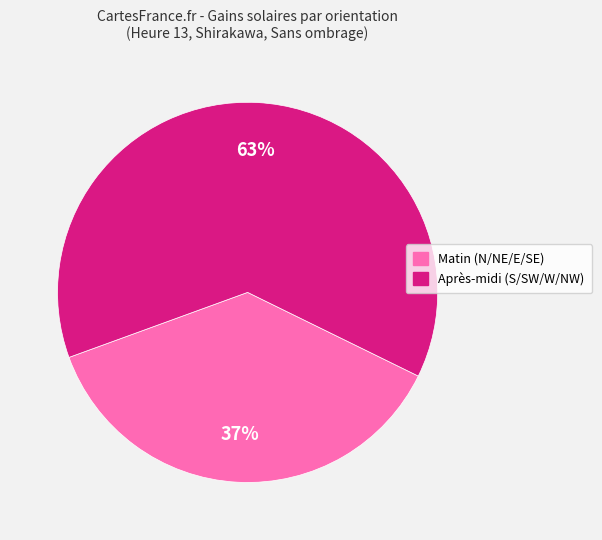

To the nearest percent, what is the average slice percentage?

50%